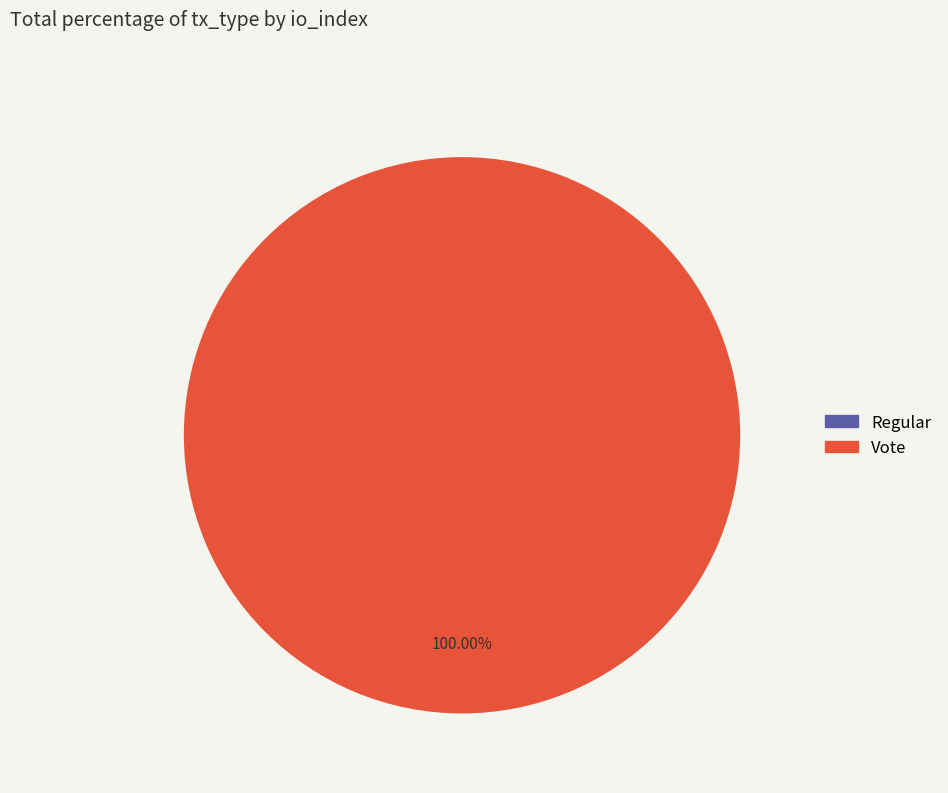

Do Regular and Vote together represent more than half of the pie?

Yes